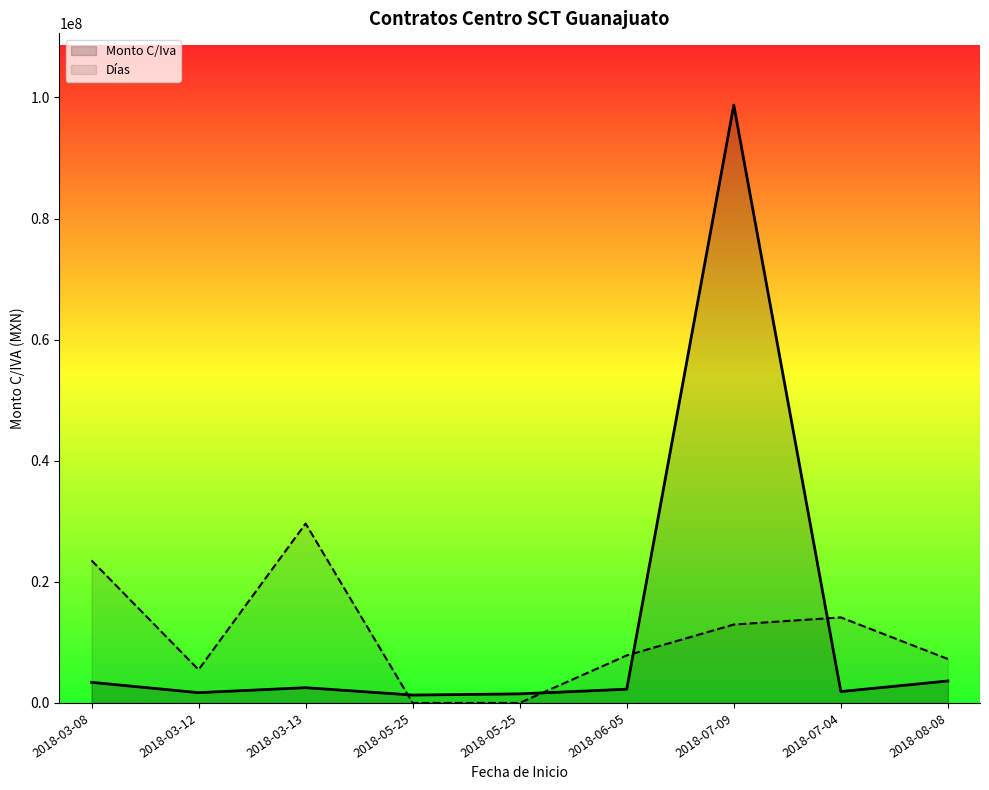

What is the sum of all Monto C/Iva values?

116927458.2